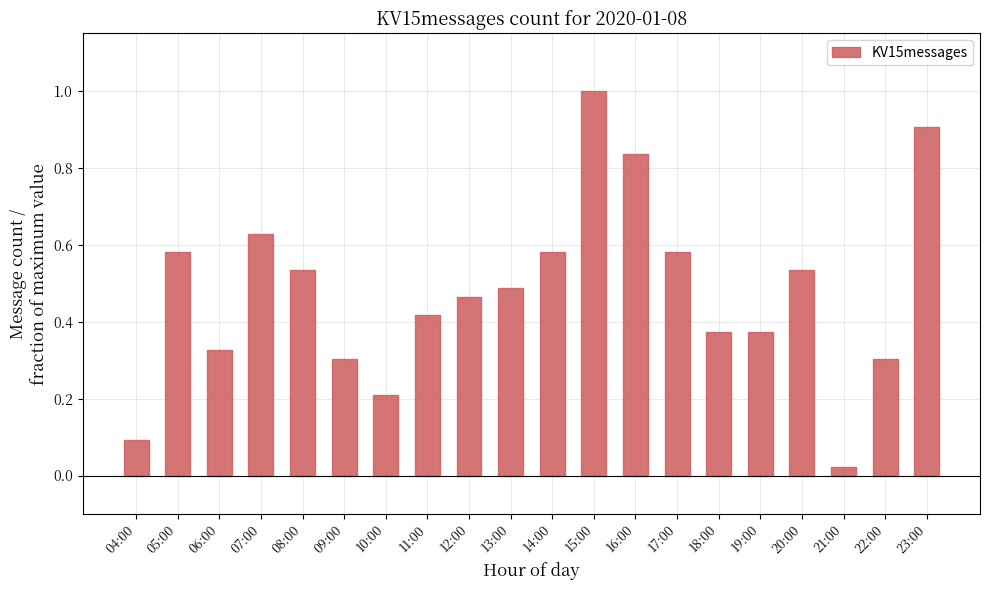

Between 19:00 and 23:00, which is larger?

23:00